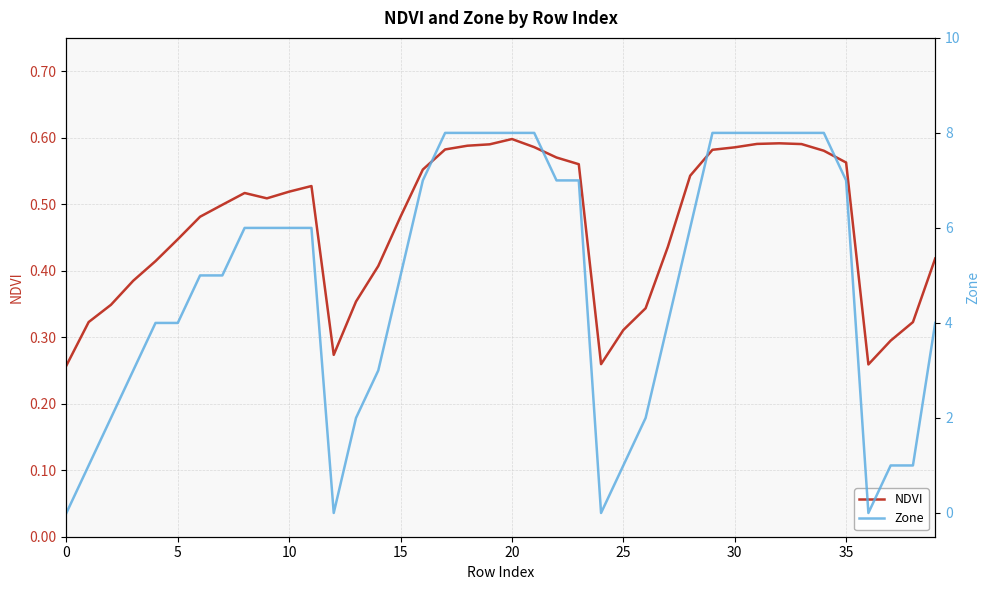

Which series has the largest range (max minus min)?

Zone